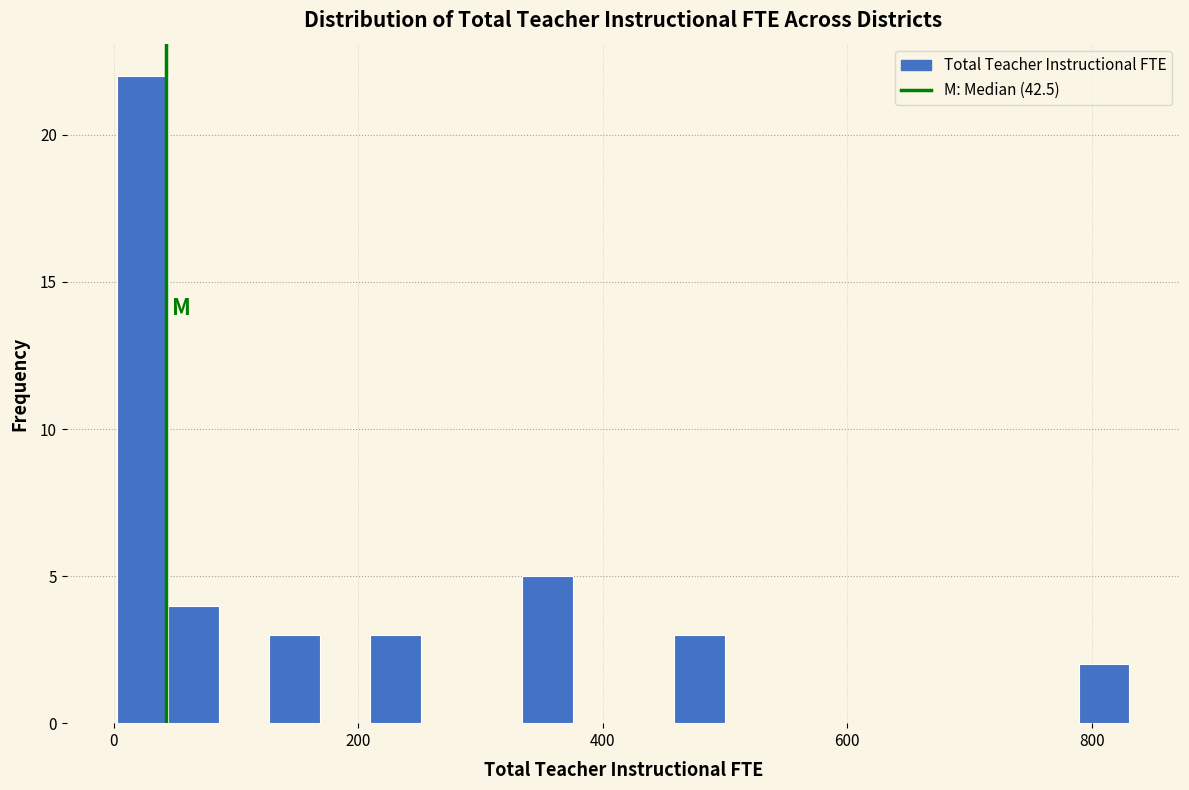

Read against the x-axis, roughly where is the centre of the tallest bar?

20